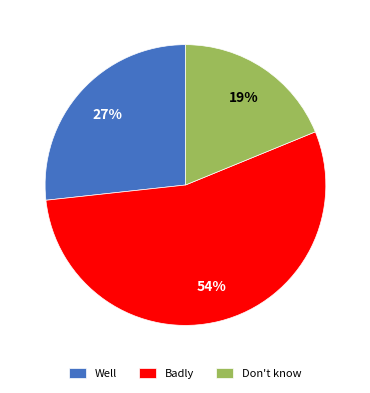

How many segments does this pie chart have?

3